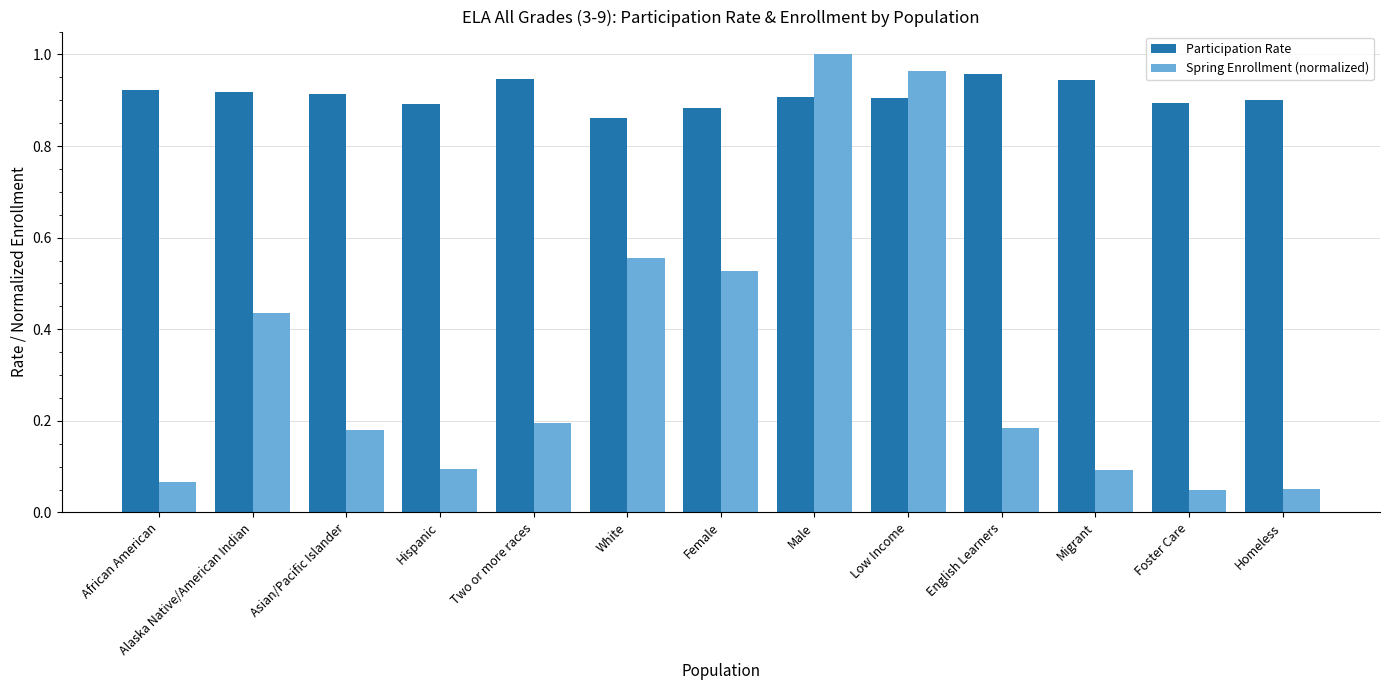

Which category has the highest value in the Spring Enrollment (normalized) series?

Male